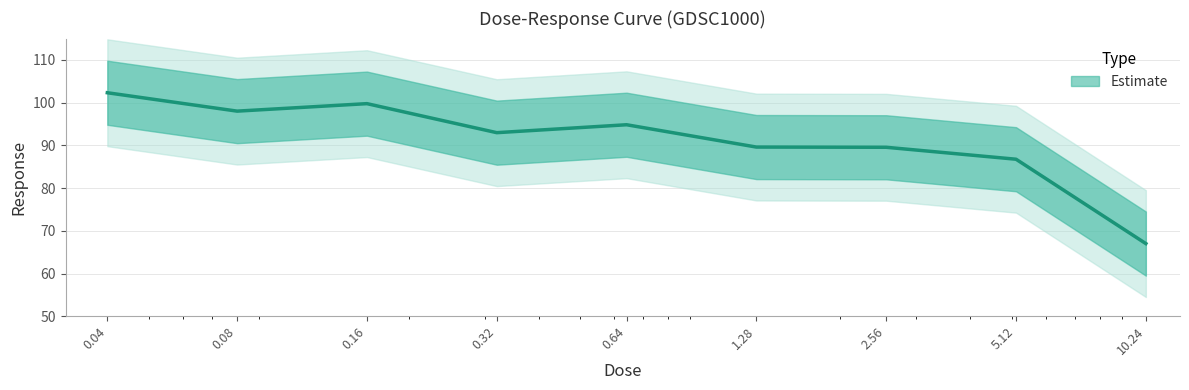

What is the difference between the maximum and minimum values?

35.3